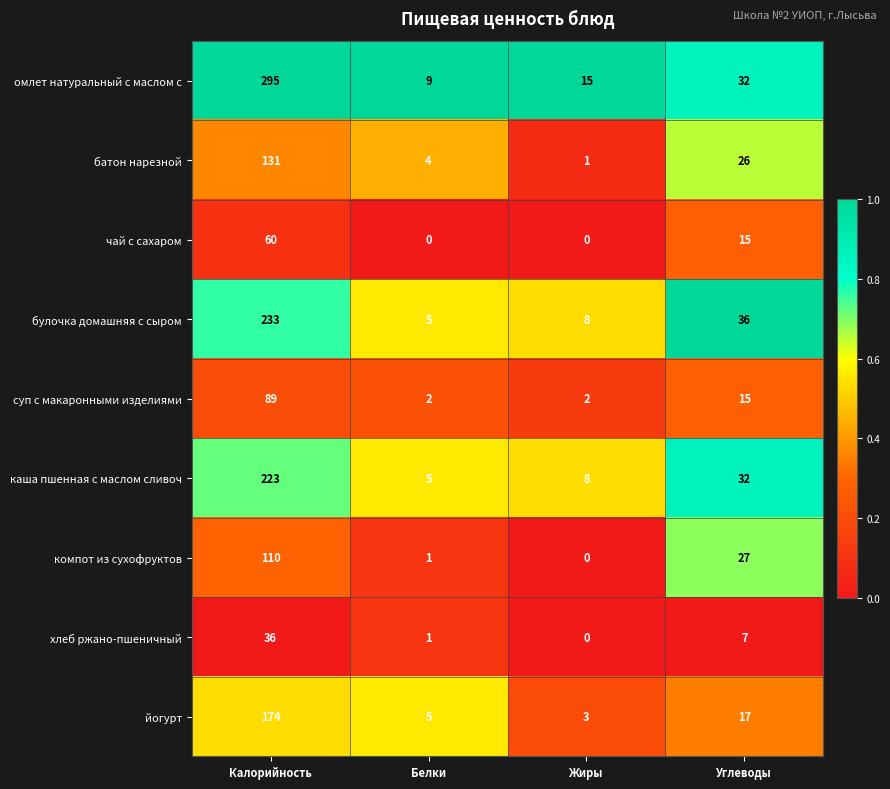

What is the sum of all омлет натуральный с маслом с values?

351